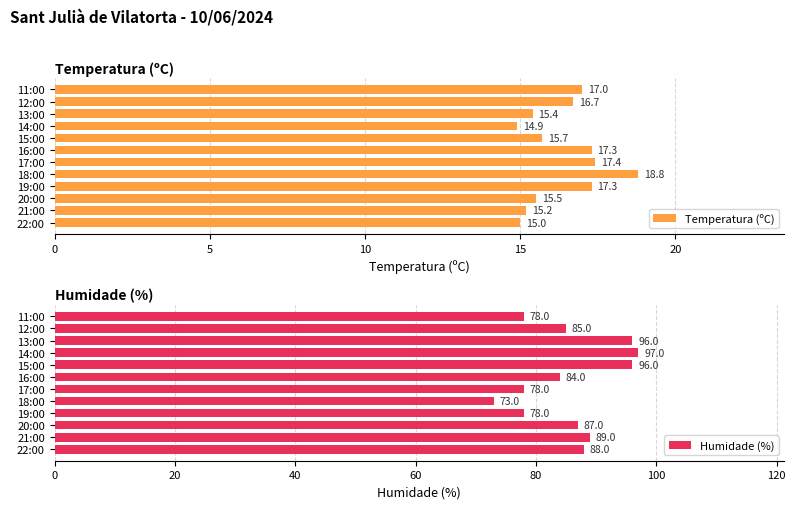

At which label is Temperatura (ºC) closest to 16?

15:00